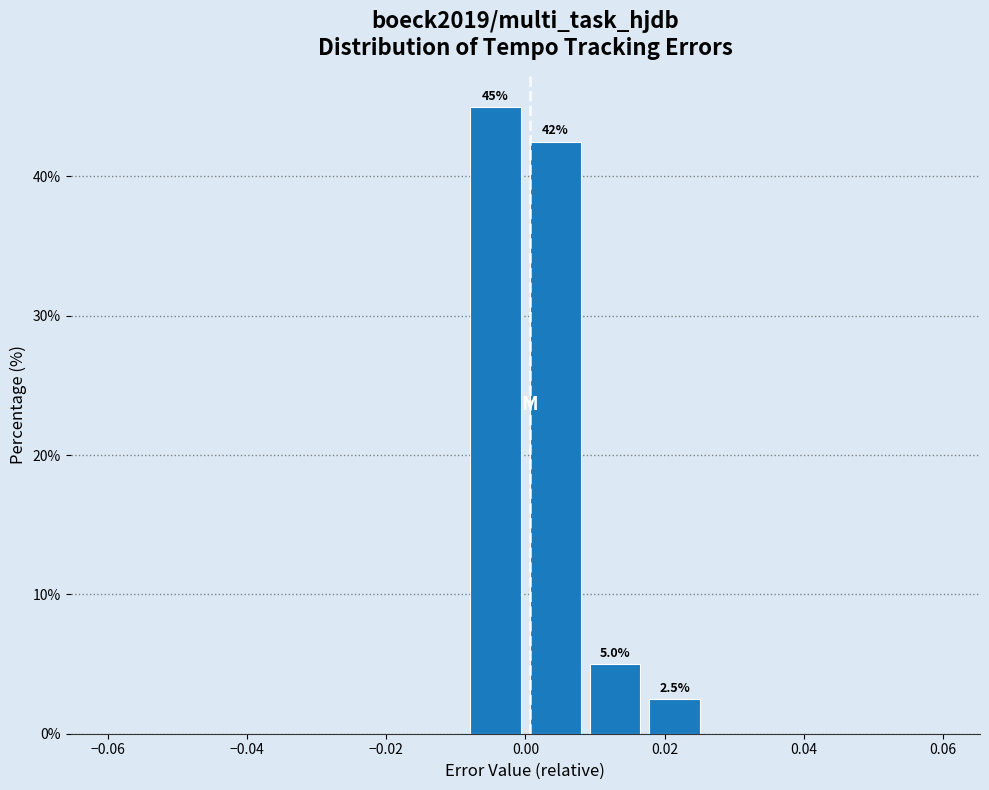

Over which range of the x-axis is the bar tallest?

-0.008 to 0.000